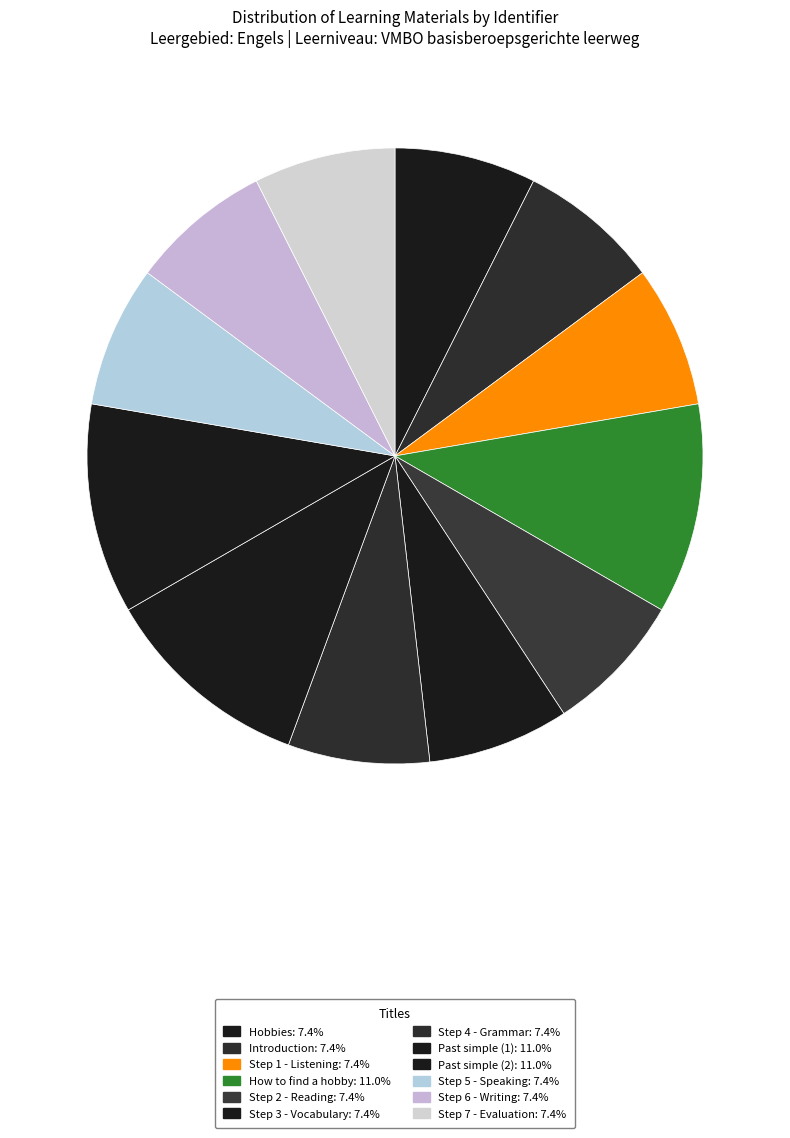

Is it true that Step 4 - Grammar is 7% of the pie?

True